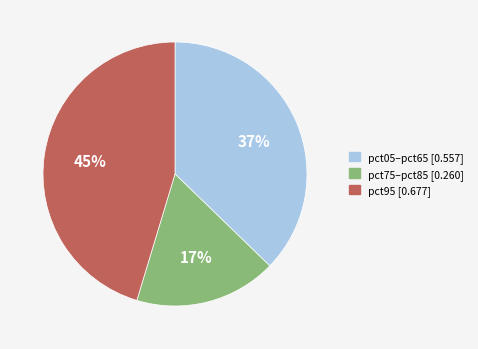

How many segments does this pie chart have?

3